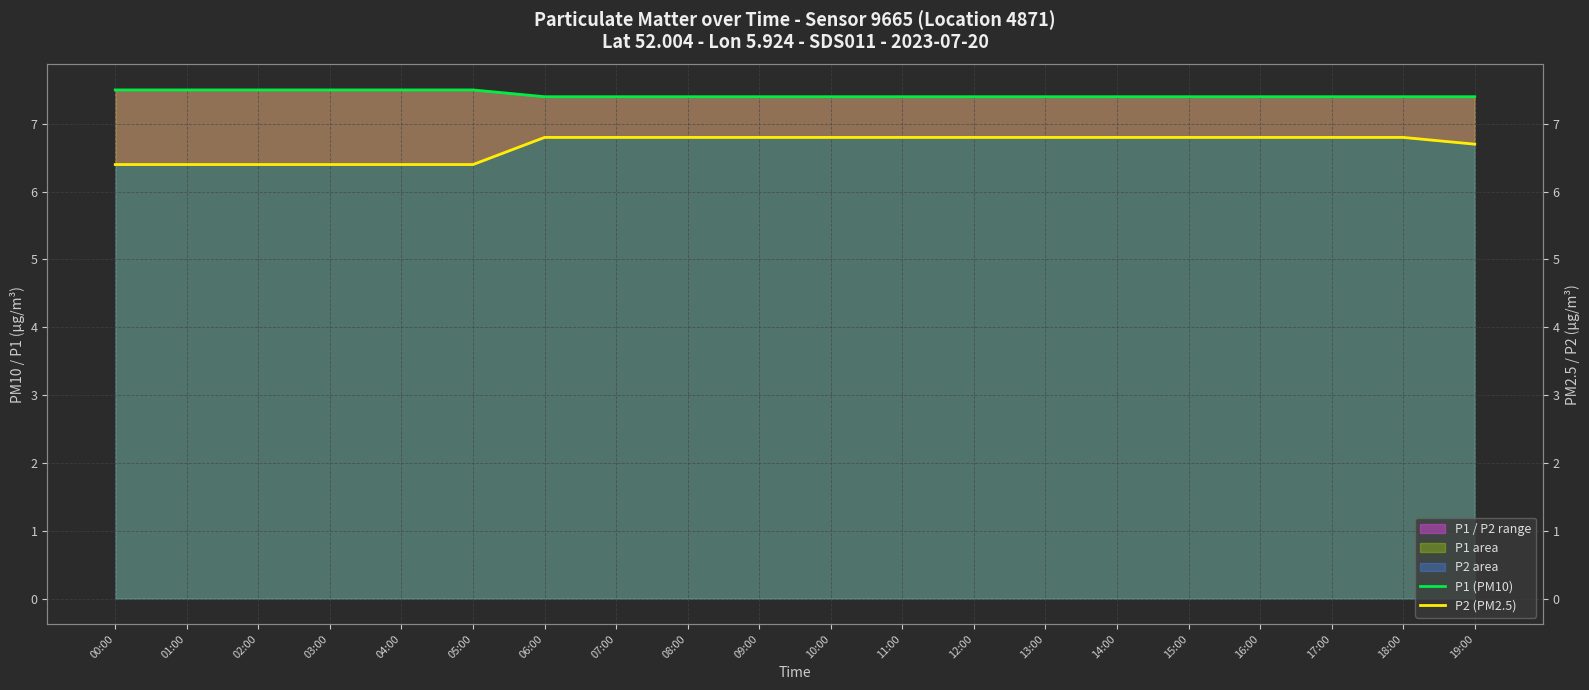

What is the minimum value shown in the chart?

6.4